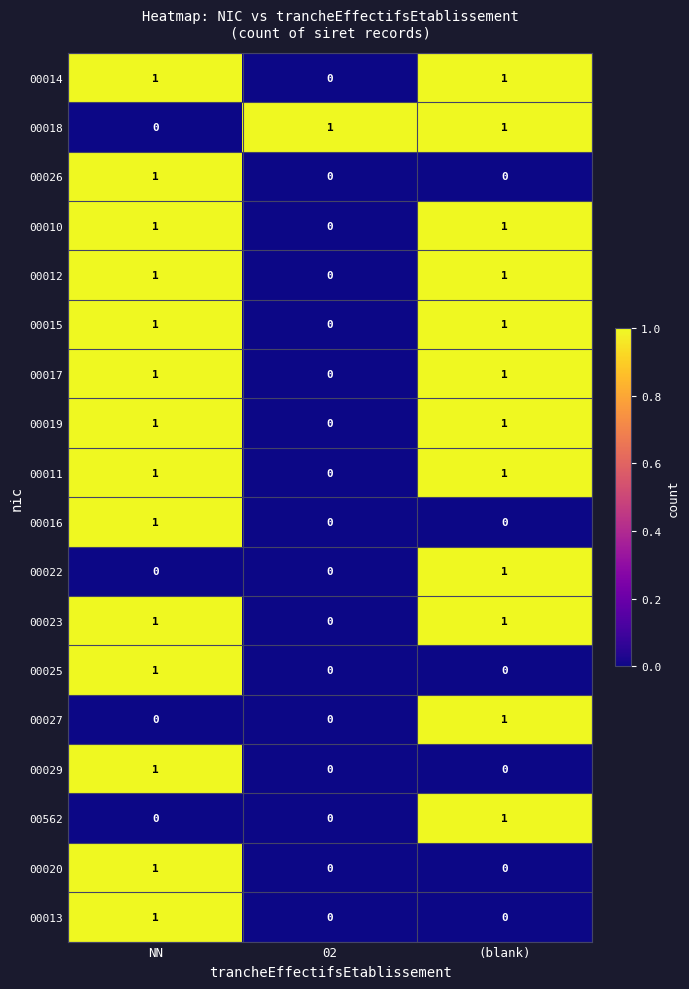

The value of 00023 at NN is 1. True or false?

True